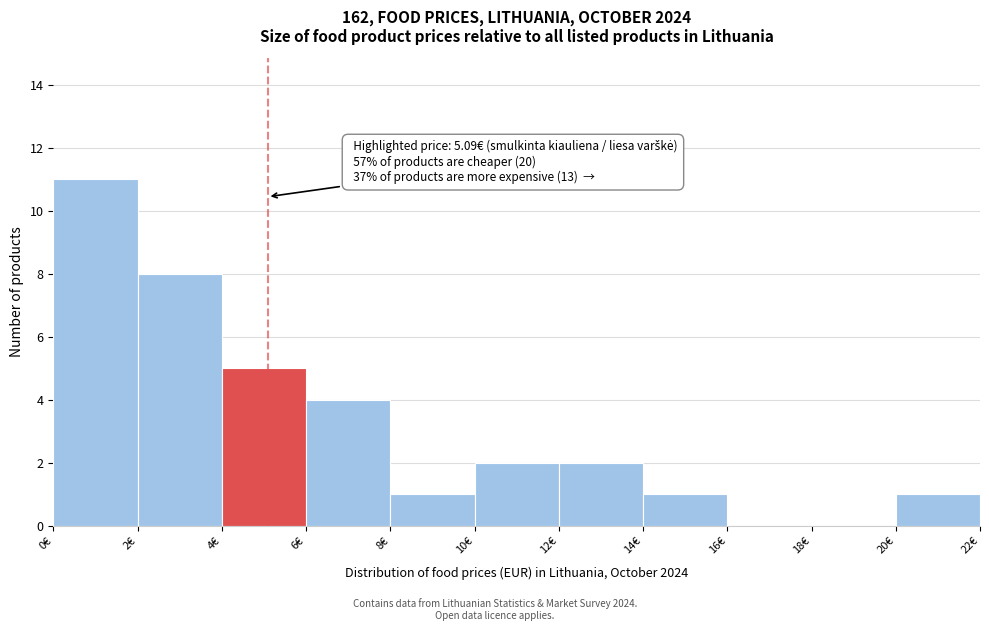

Over which range of the x-axis is the bar tallest?

0 to 2